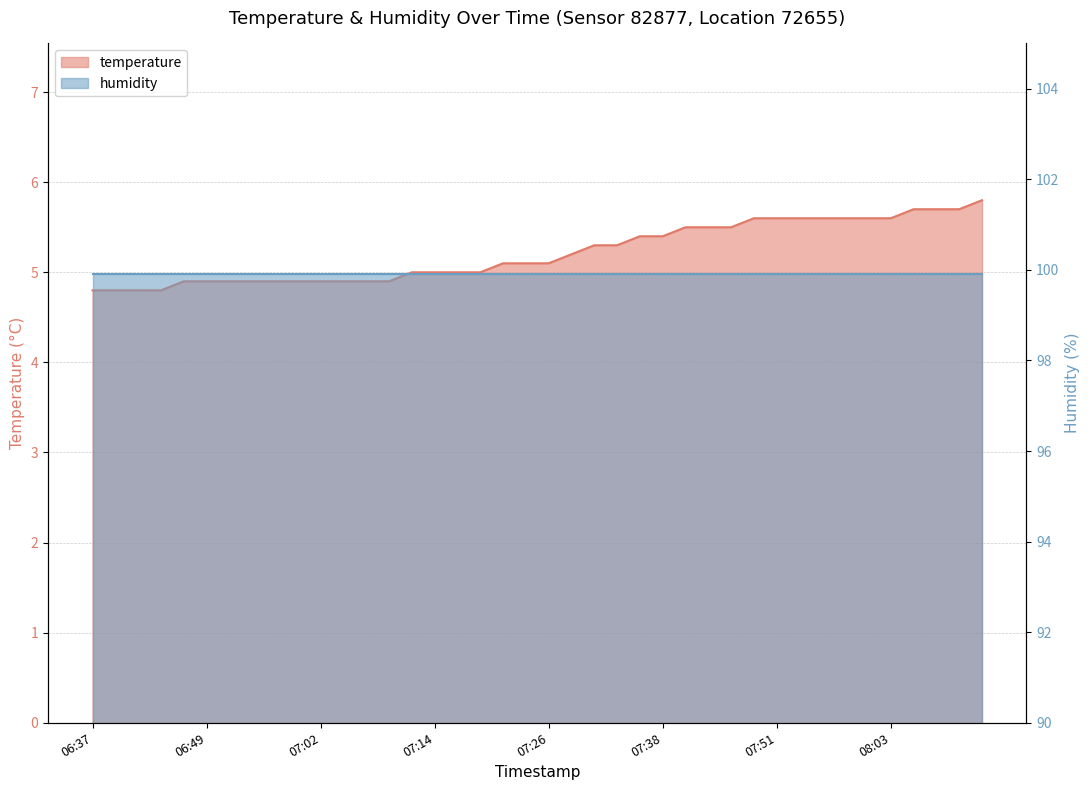

Reading right to left, what are all the values shown in this chart?

5.8	5.7	5.7	5.7	5.6	5.6	5.6	5.6	5.6	5.6	5.6	5.5	5.5	5.5	5.4	5.4	5.3	5.3	5.2	5.1	5.1	5.1	5.0	5.0	5.0	5.0	4.9	4.9	4.9	4.9	4.9	4.9	4.9	4.9	4.9	4.9	4.8	4.8	4.8	4.8